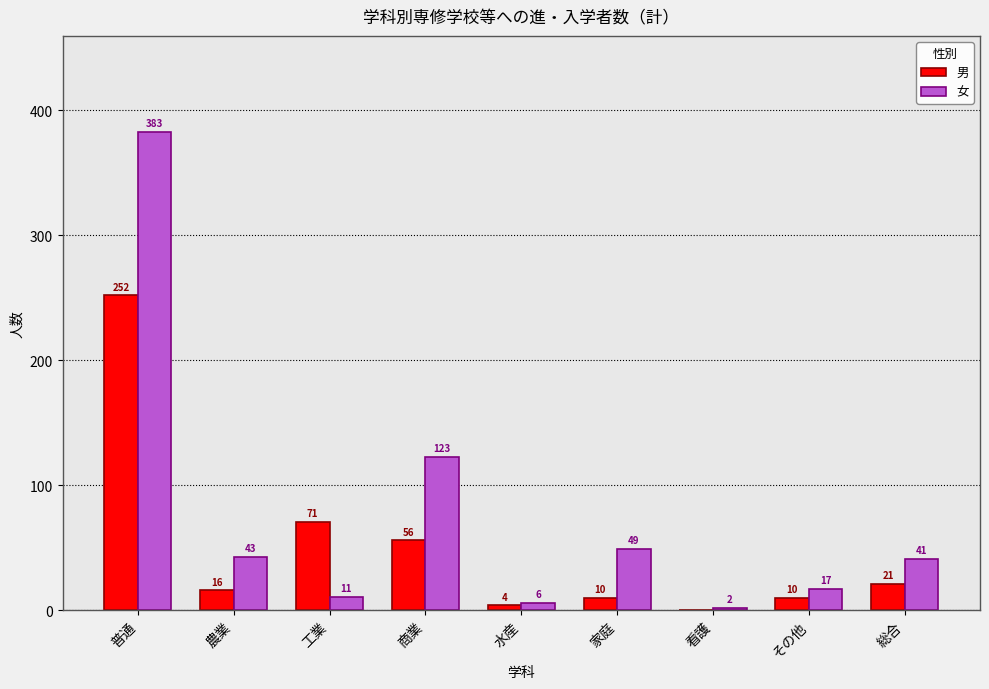

Does the chart contain stacked bars?

No